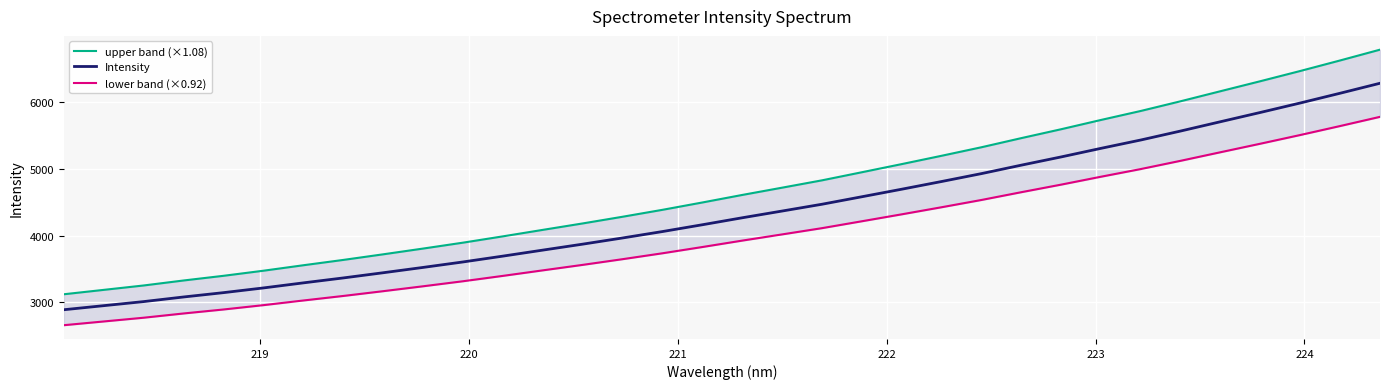

What is the smallest value displayed?

2659.7